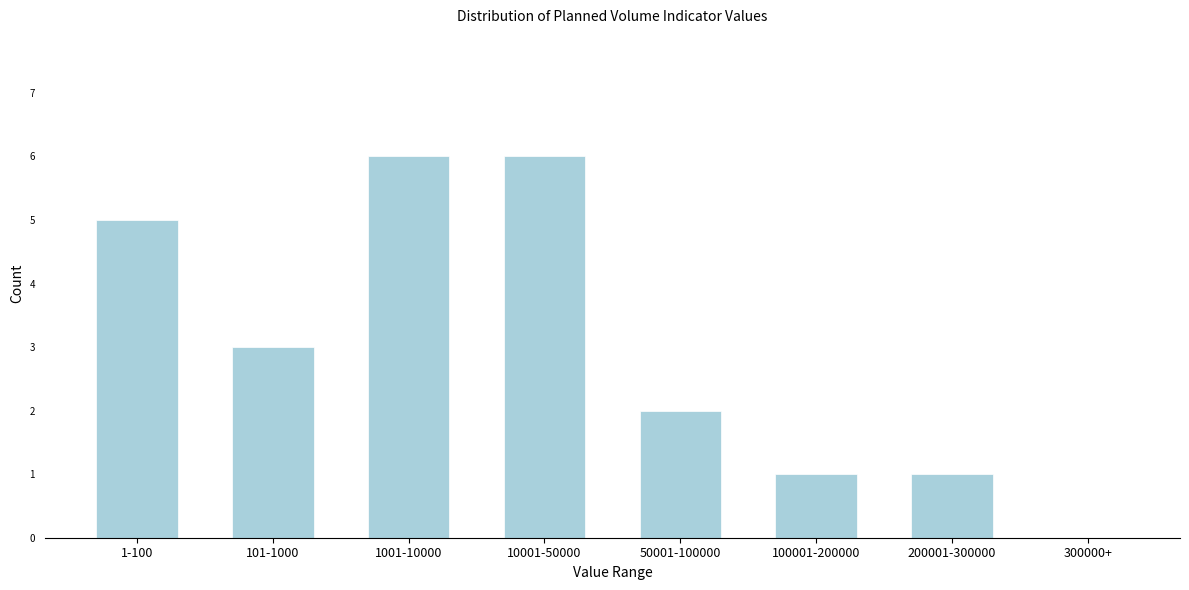

Reading left to right, transcribe all the data shown in this chart.

1-100=5	101-1000=3	1001-10000=6	10001-50000=6	50001-100000=2	100001-200000=1	200001-300000=1	300000+=0